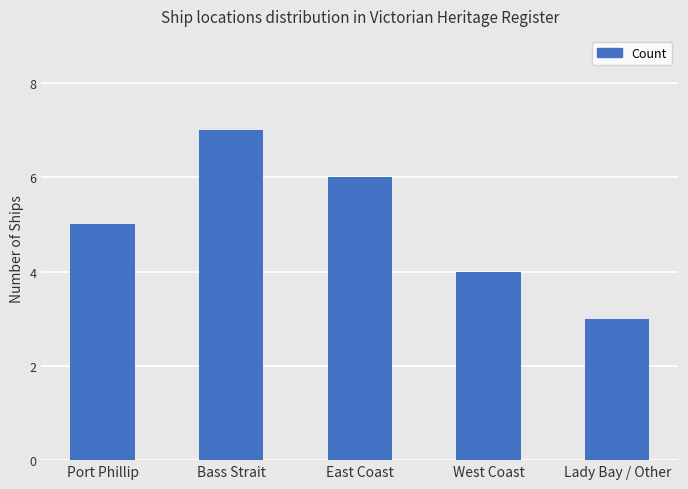

Count the values in the range 4 to 6.

3